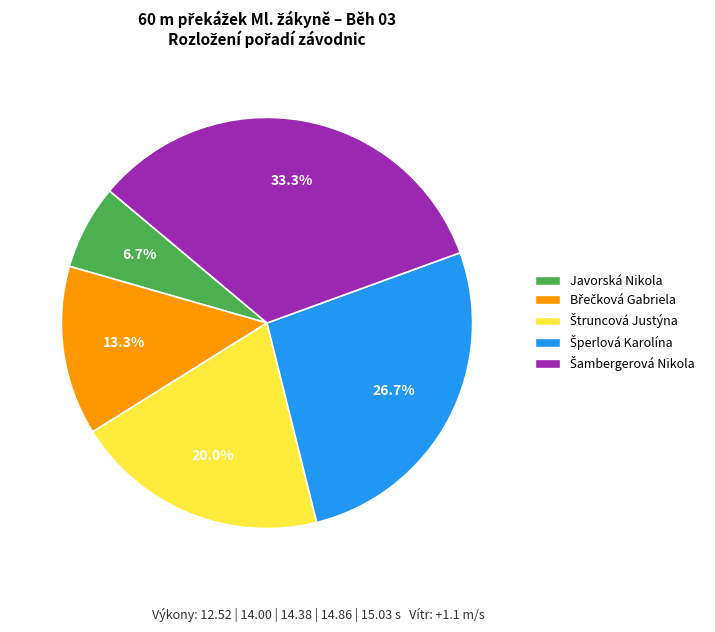

Which category has the smallest portion of the pie?

Javorská Nikola